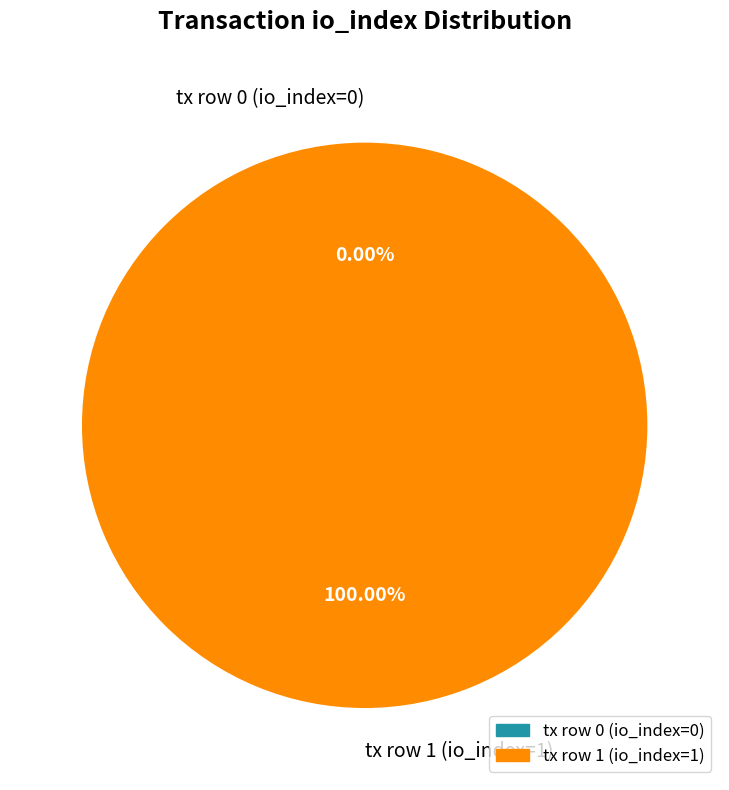

Which slice is the smallest?

tx row 0 (io_index=0)